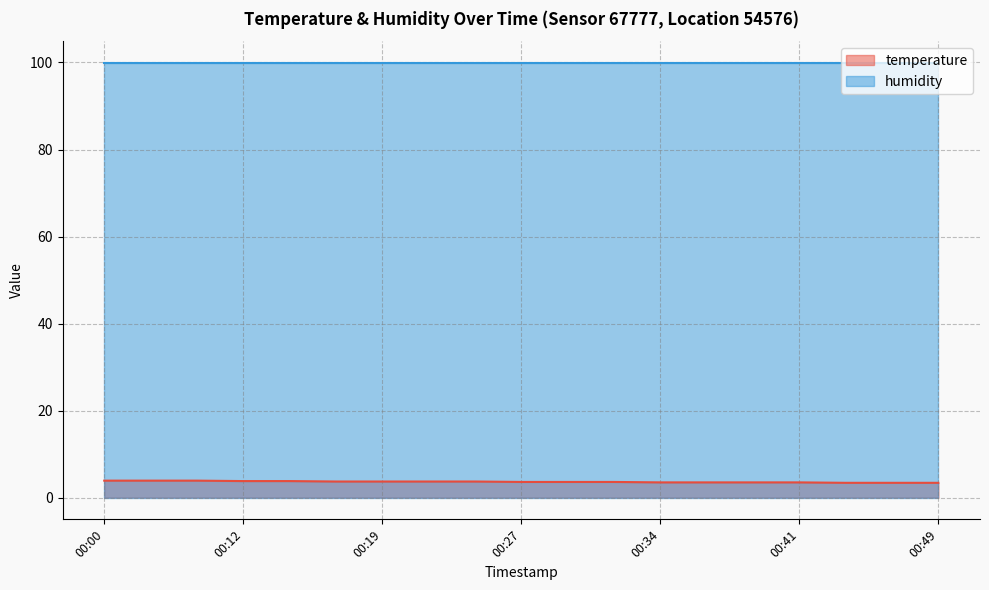

The chart shows a value of 5.3 at 00:49. True or false?

False